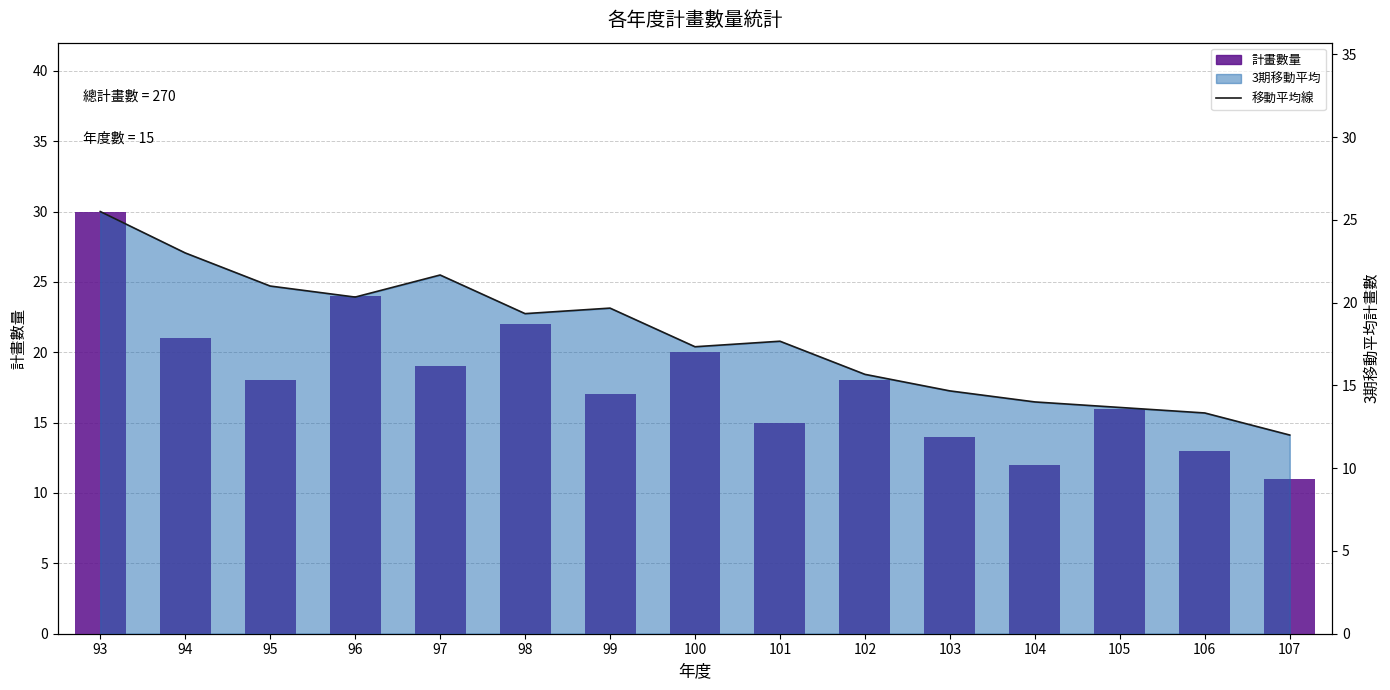

List the labels in order of 移動平均線 value, smallest first.

107, 106, 105, 104, 103, 102, 100, 101, 98, 99, 96, 95, 97, 94, 93